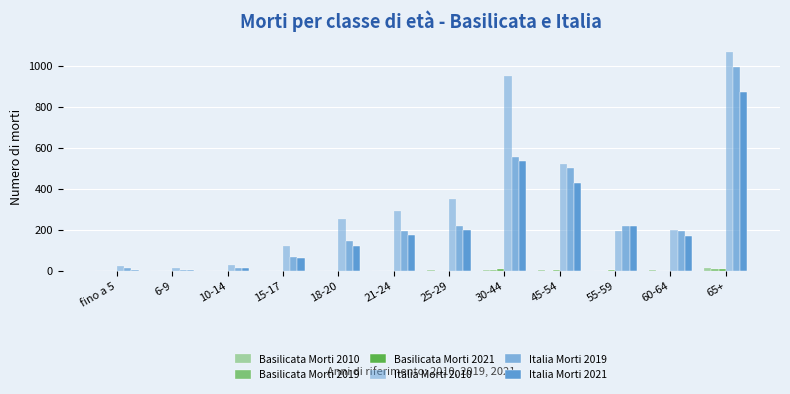

How many groups of bars are there?

12